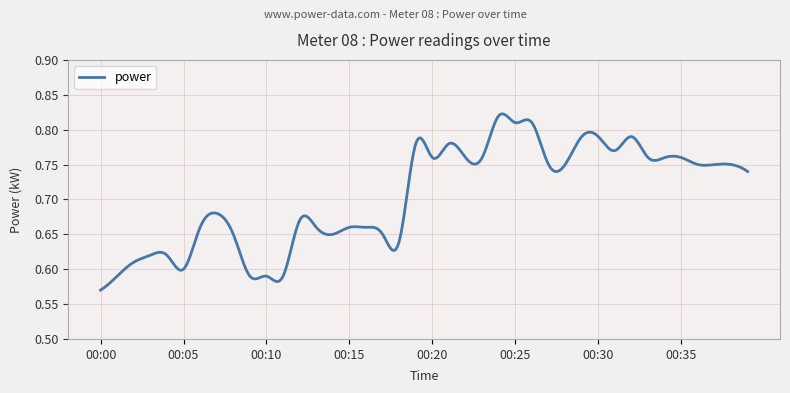

Does the chart display data point markers on the line(s)?

No